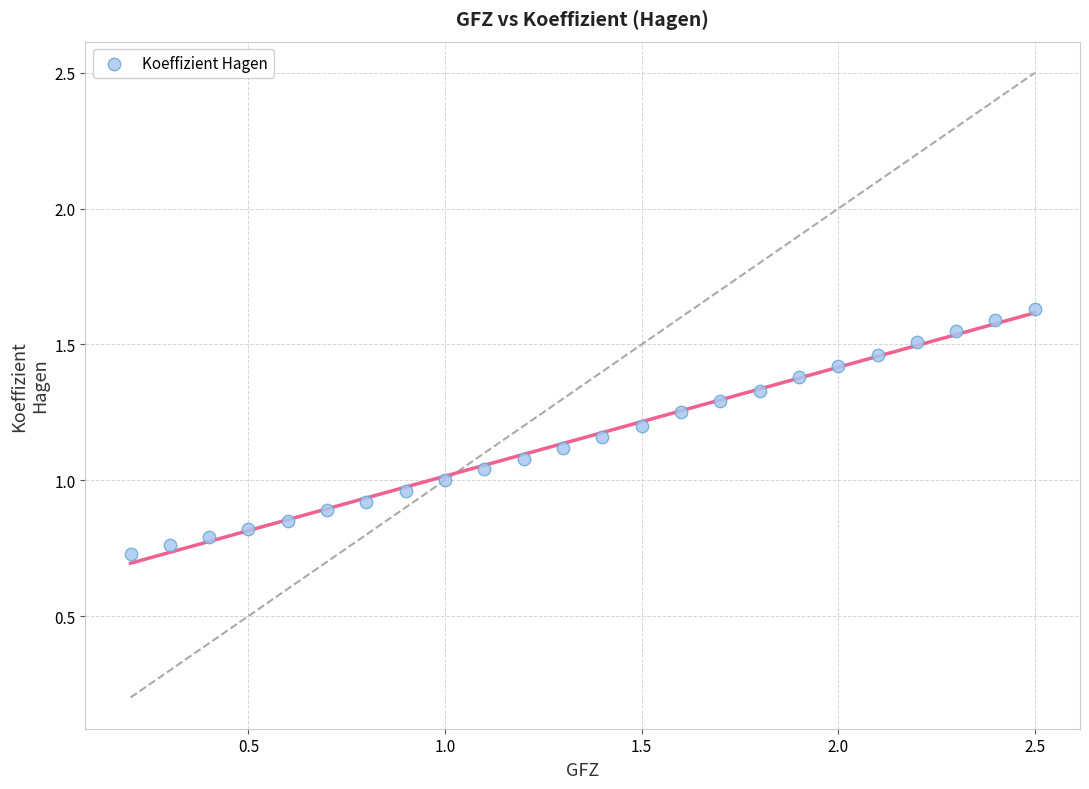

What is the range of Y values (max minus min)?

0.9